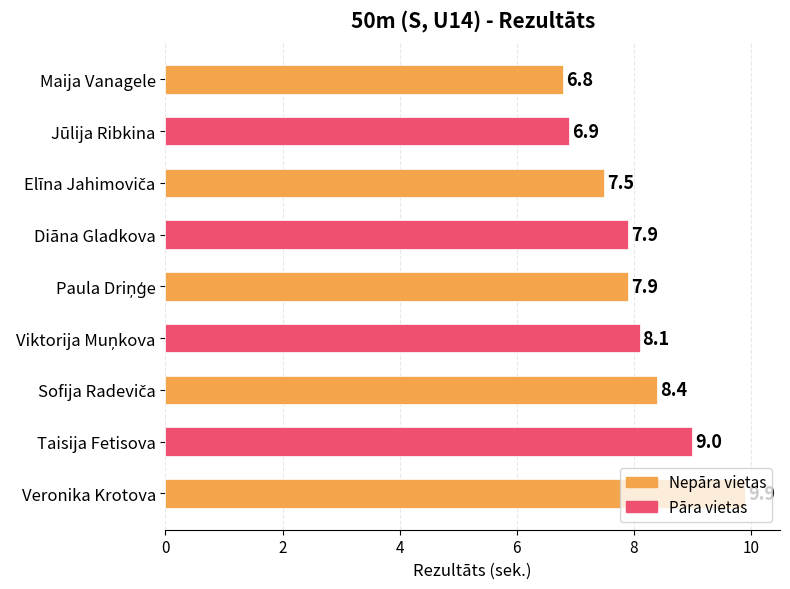

What is the difference between the second highest and second lowest values?

2.1